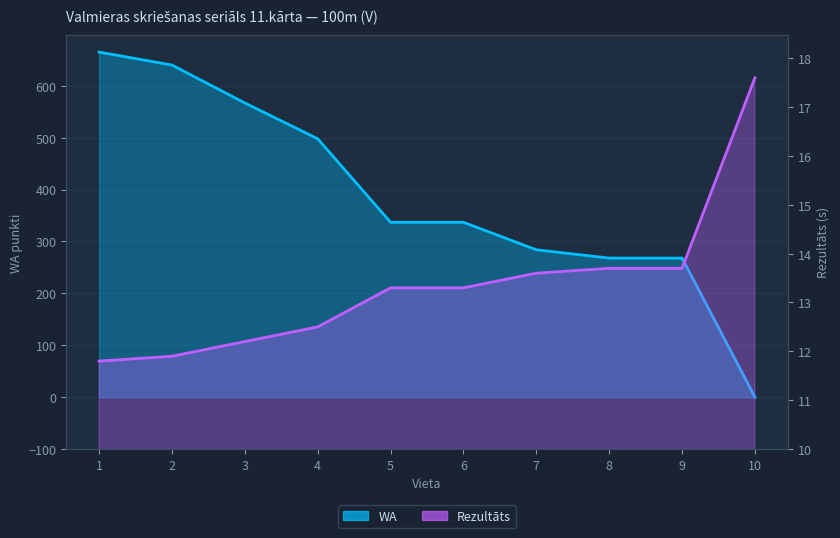

The value of WA at 4 is 144.5. True or false?

False